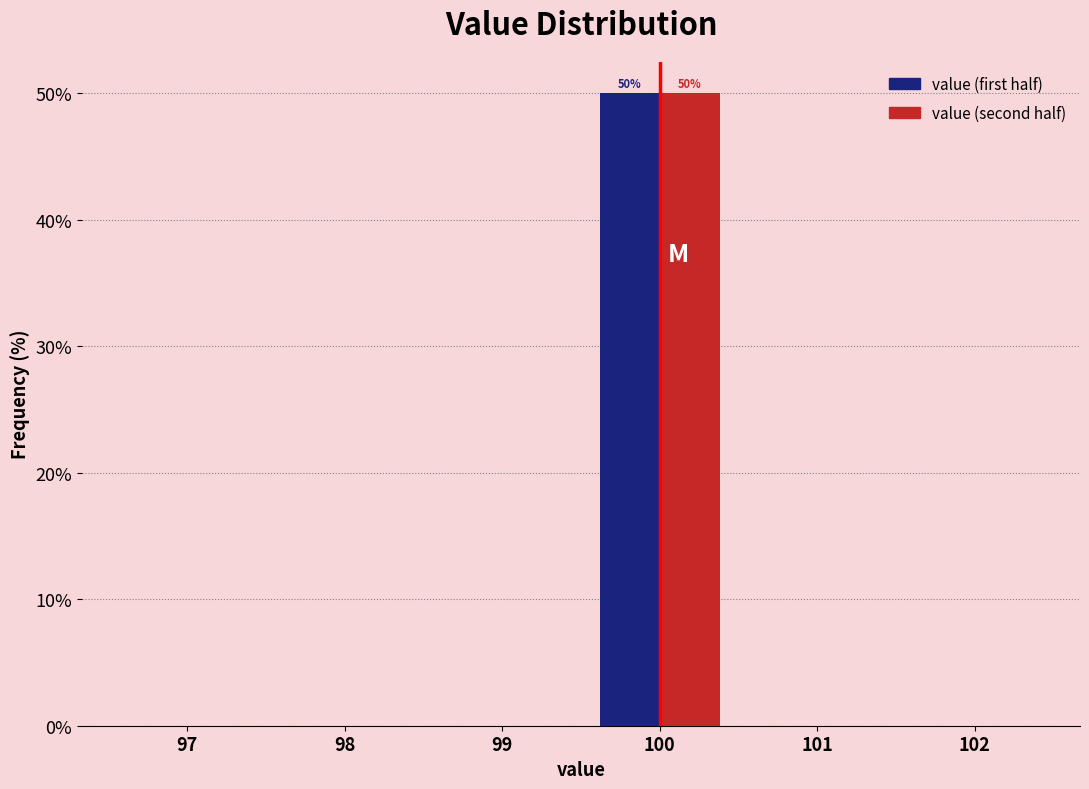

Reading left to right, extract all data points from this chart.

value (first half): 97=0	98=0	99=0	100=50	101=0	102=0
value (second half): 97=0	98=0	99=0	100=50	101=0	102=0